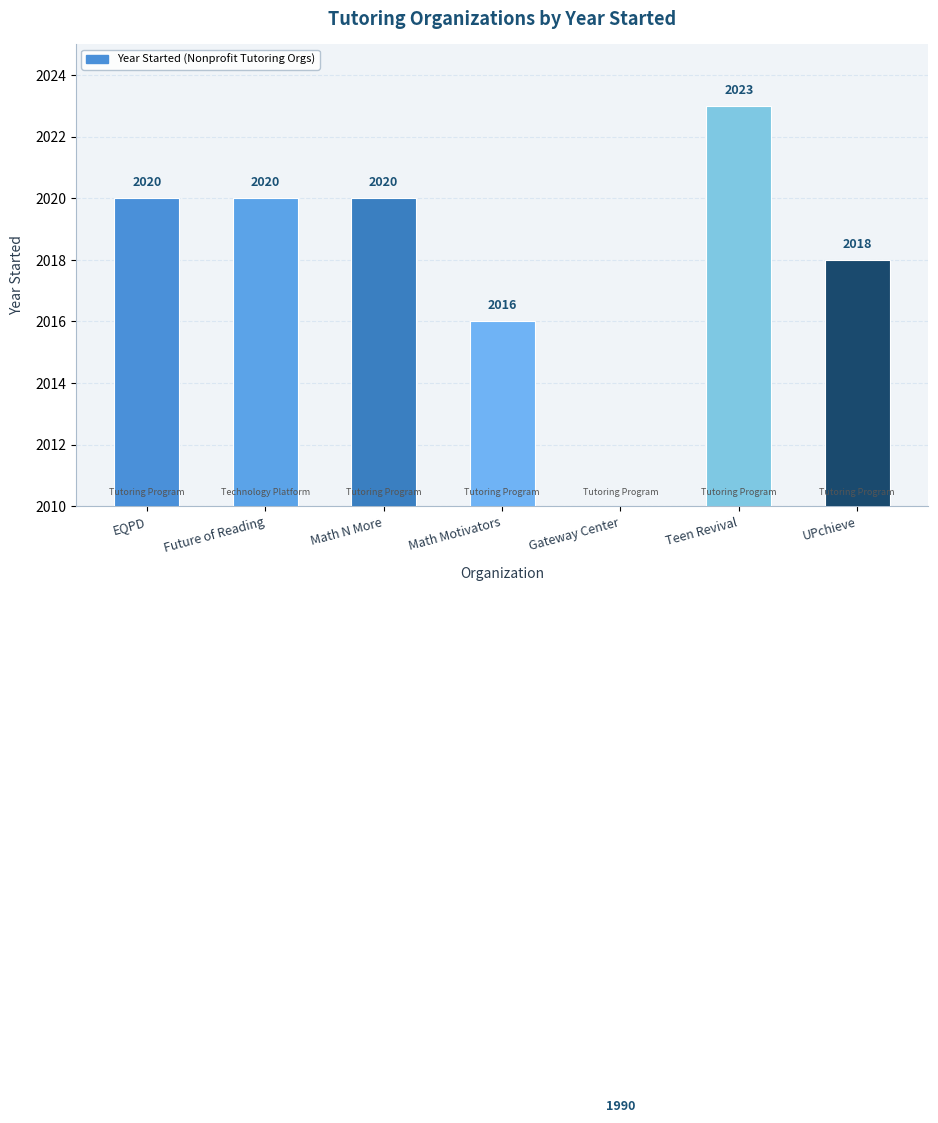

Approximately how many times larger is the value at Gateway Center compared to UPchieve?

1.0